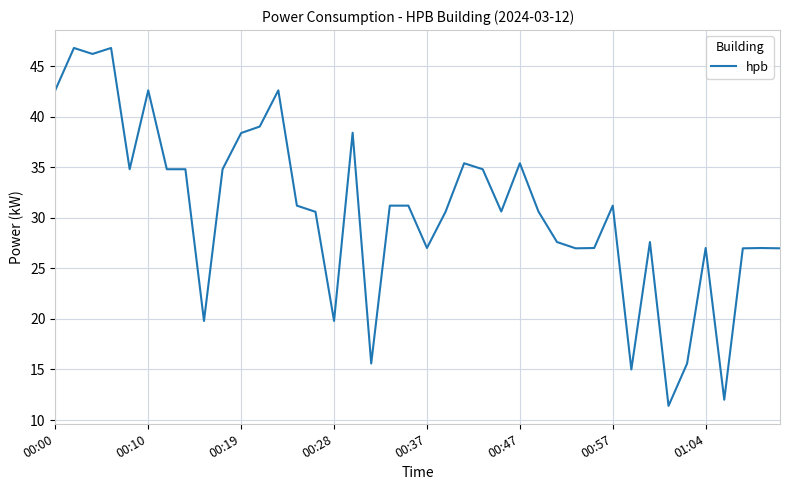

What is the difference between the maximum and minimum values?

35.4